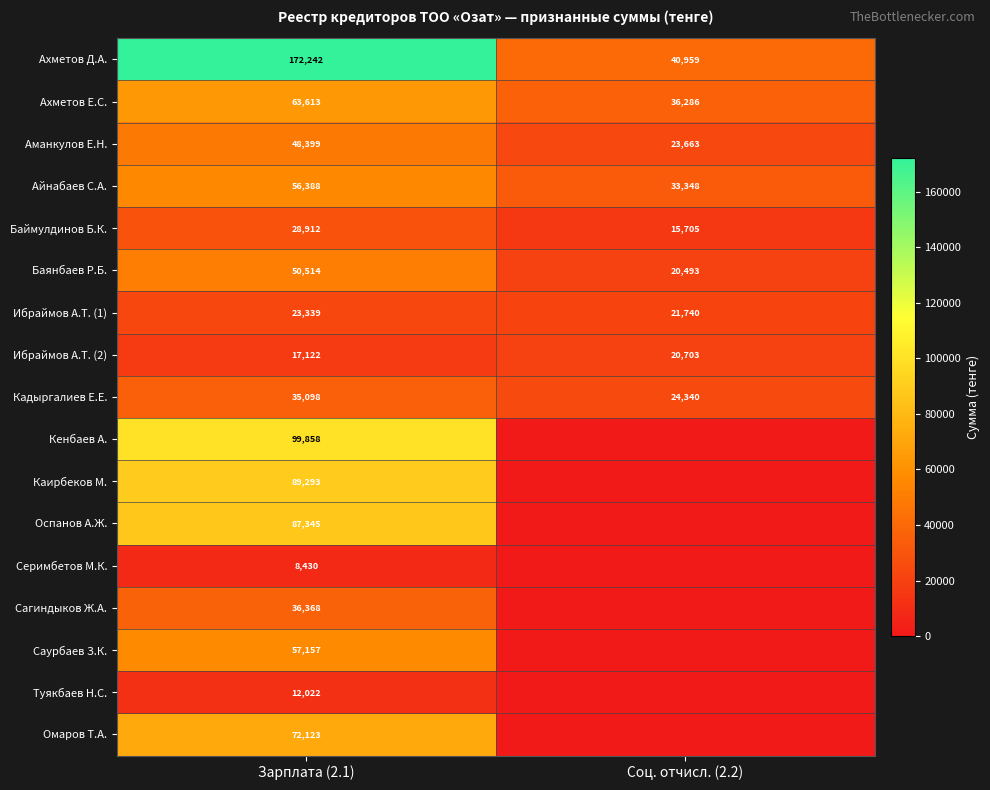

True or false: Баймулдинов Б.К. has a value of 19767 at Зарплата (2.1).

False